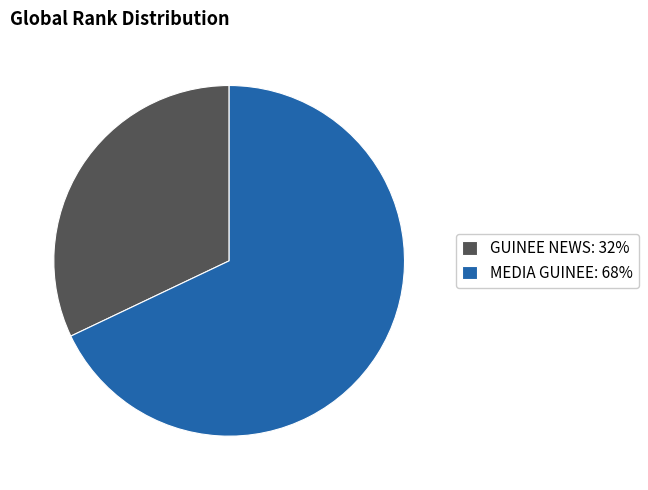

True or false: GUINEE NEWS accounts for 23% of the total.

False